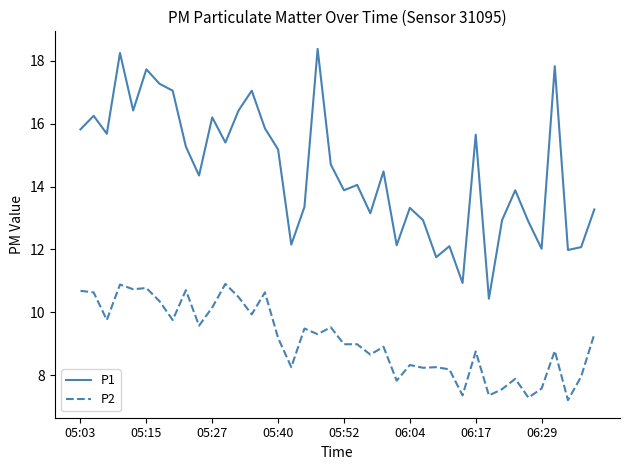

What is the minimum value for P1?

10.4